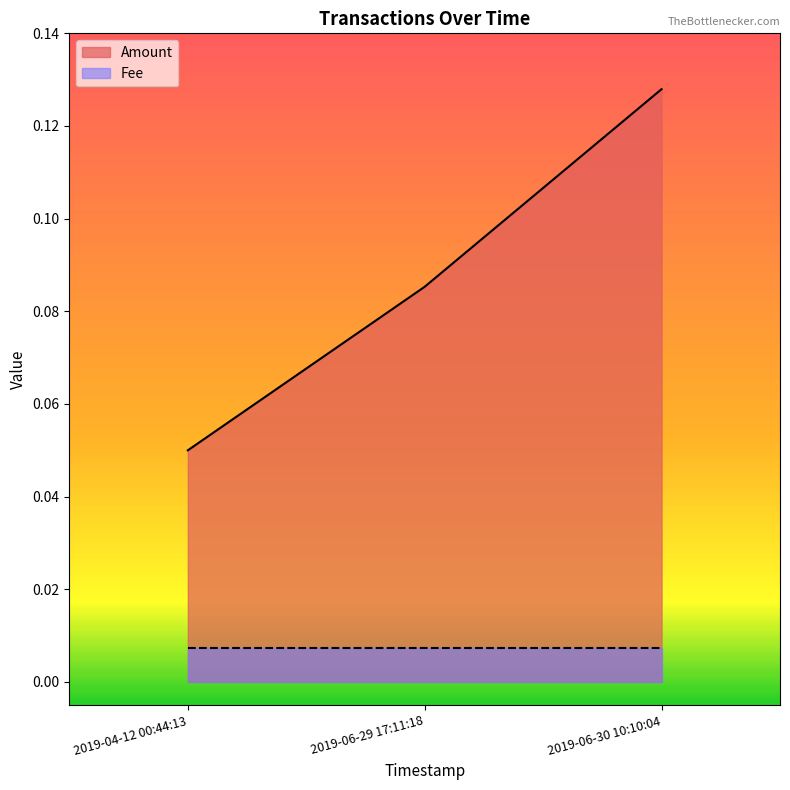

Does the chart display data point markers on the line(s)?

No